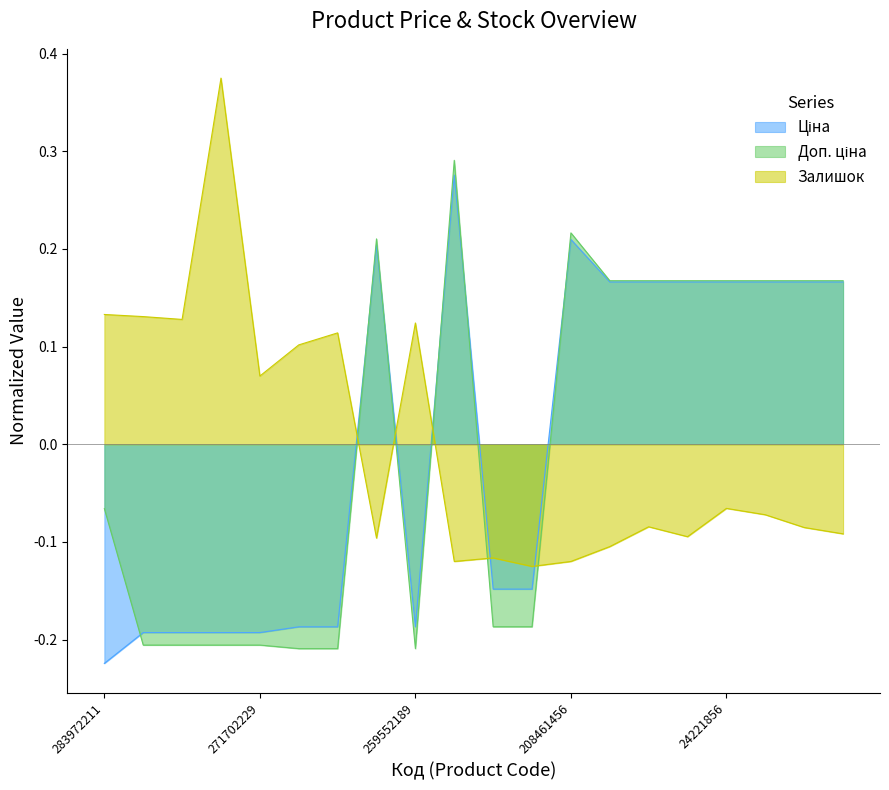

What is the highest value of the Залишок series?

0.4